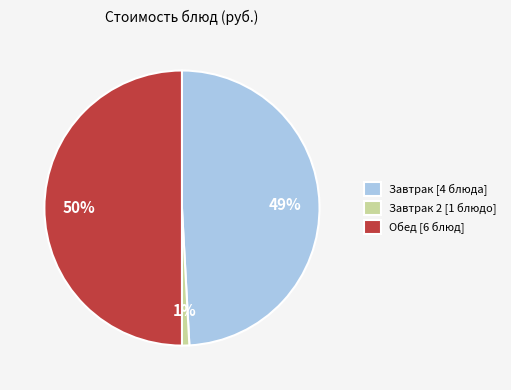

What is the largest slice in the pie chart?

Обед [6 блюд]